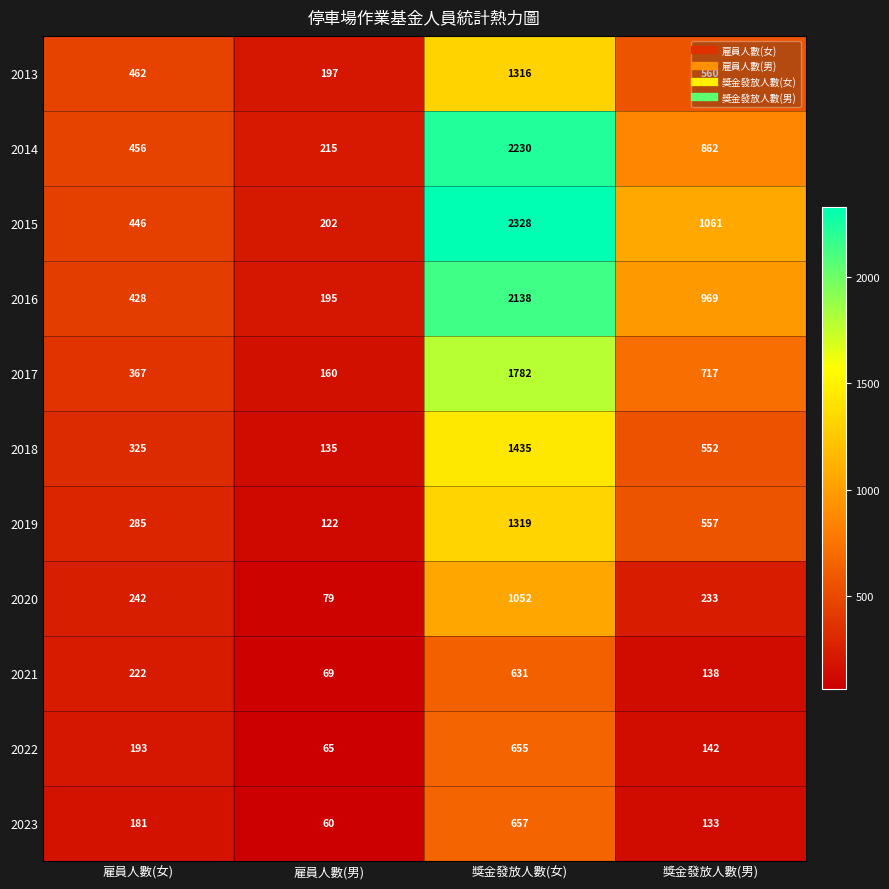

Between 雇員人數(女) and 獎金發放人數(女), which series saw the biggest shift?

2015